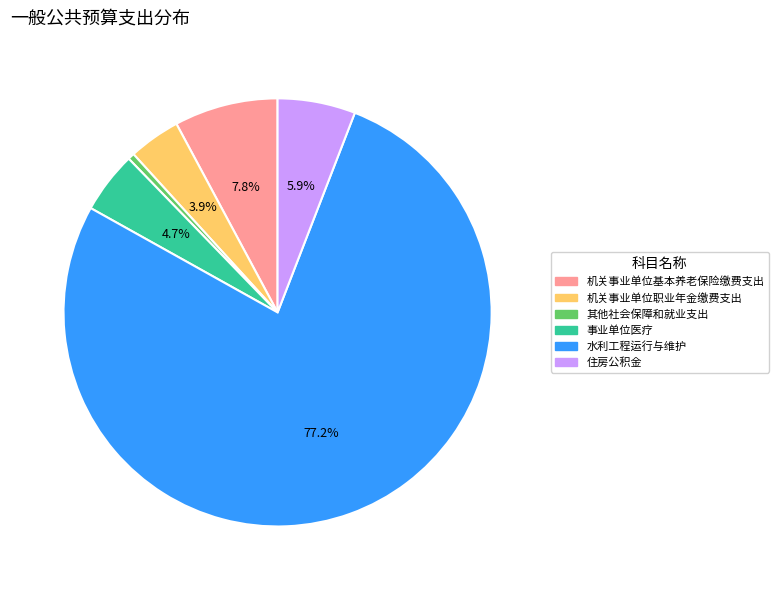

What is the majority slice?

水利工程运行与维护